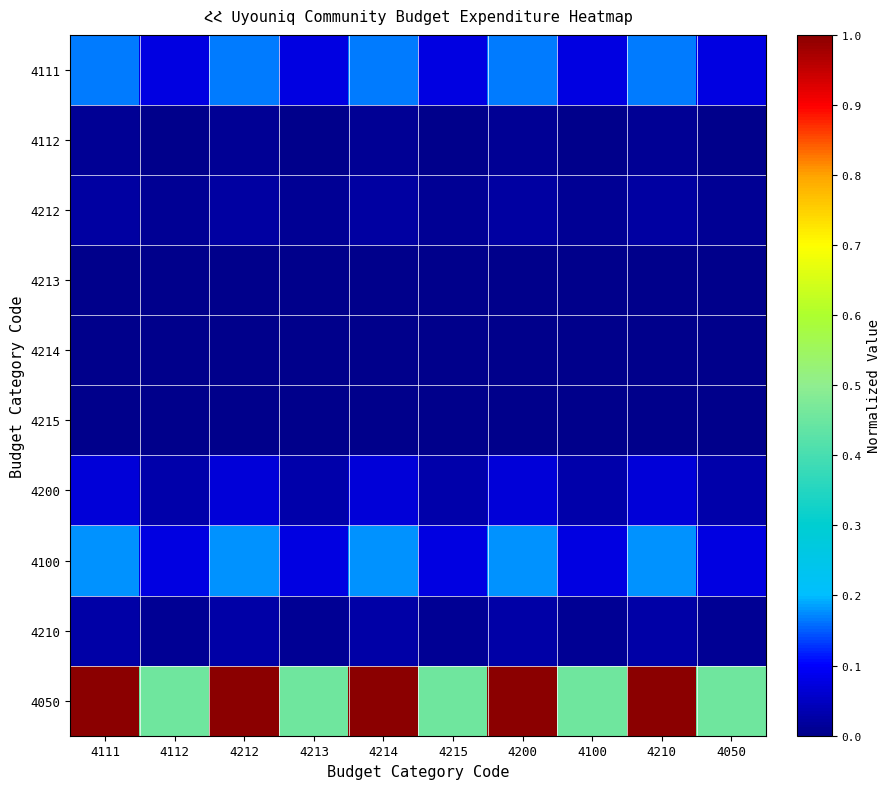

Reading right to left, list all the values displayed in this chart.

4111: 4050=0.1	4210=0.2	4100=0.1	4200=0.2	4215=0.1	4214=0.2	4213=0.1	4212=0.2	4112=0.1	4111=0.2
4112: 4050=0.0	4210=0.0	4100=0.0	4200=0.0	4215=0.0	4214=0.0	4213=0.0	4212=0.0	4112=0.0	4111=0.0
4212: 4050=0.0	4210=0.0	4100=0.0	4200=0.0	4215=0.0	4214=0.0	4213=0.0	4212=0.0	4112=0.0	4111=0.0
4213: 4050=0.0	4210=0.0	4100=0.0	4200=0.0	4215=0.0	4214=0.0	4213=0.0	4212=0.0	4112=0.0	4111=0.0
4214: 4050=0.0	4210=0.0	4100=0.0	4200=0.0	4215=0.0	4214=0.0	4213=0.0	4212=0.0	4112=0.0	4111=0.0
4215: 4050=0.0	4210=0.0	4100=0.0	4200=0.0	4215=0.0	4214=0.0	4213=0.0	4212=0.0	4112=0.0	4111=0.0
4200: 4050=0.0	4210=0.1	4100=0.0	4200=0.1	4215=0.0	4214=0.1	4213=0.0	4212=0.1	4112=0.0	4111=0.1
4100: 4050=0.1	4210=0.2	4100=0.1	4200=0.2	4215=0.1	4214=0.2	4213=0.1	4212=0.2	4112=0.1	4111=0.2
4210: 4050=0.0	4210=0.0	4100=0.0	4200=0.0	4215=0.0	4214=0.0	4213=0.0	4212=0.0	4112=0.0	4111=0.0
4050: 4050=0.5	4210=1.0	4100=0.5	4200=1.0	4215=0.5	4214=1.0	4213=0.5	4212=1.0	4112=0.5	4111=1.0